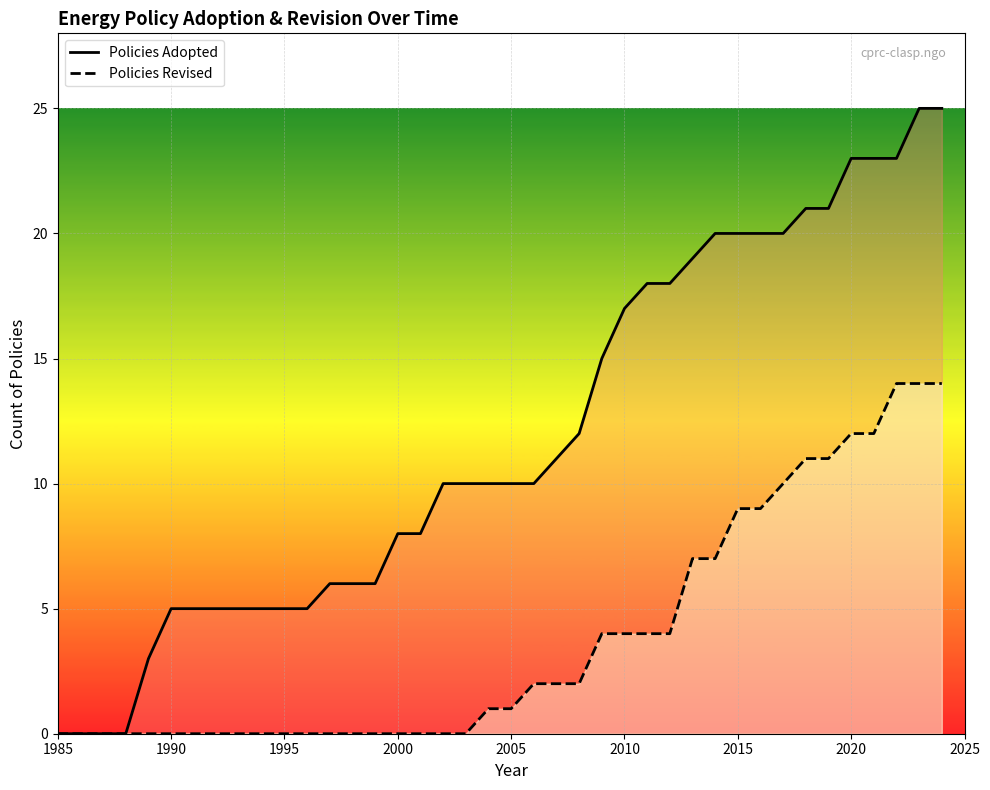

Which series has the largest range (max minus min)?

Policies Adopted